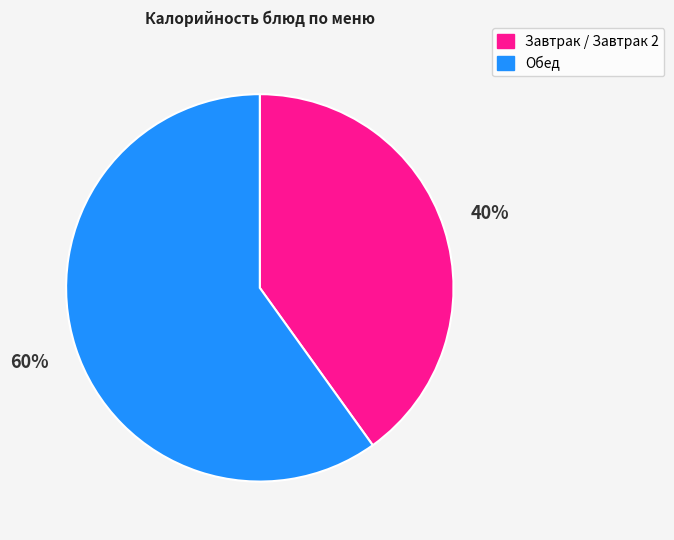

To the nearest percent, what is the difference between the largest and smallest slice percentages?

20%